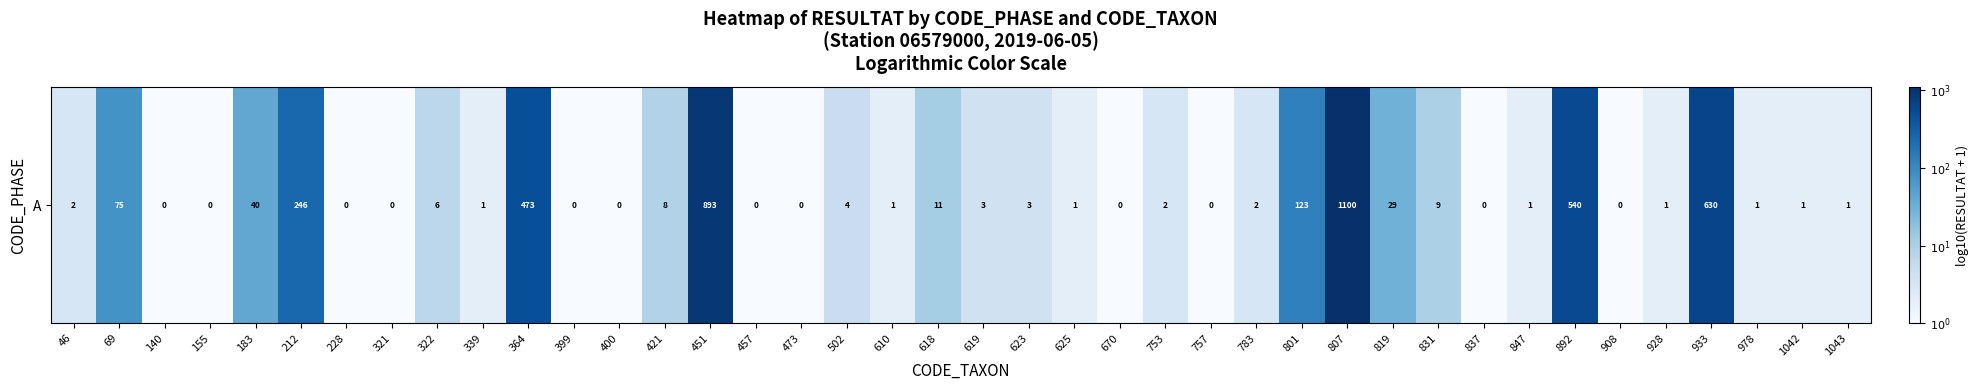

List the labels in order of value, largest first.

807, 451, 933, 892, 364, 212, 801, 69, 183, 819, 618, 831, 421, 322, 502, 619, 623, 46, 753, 783, 339, 610, 625, 847, 928, 978, 1042, 1043, 140, 155, 228, 321, 399, 400, 457, 473, 670, 757, 837, 908